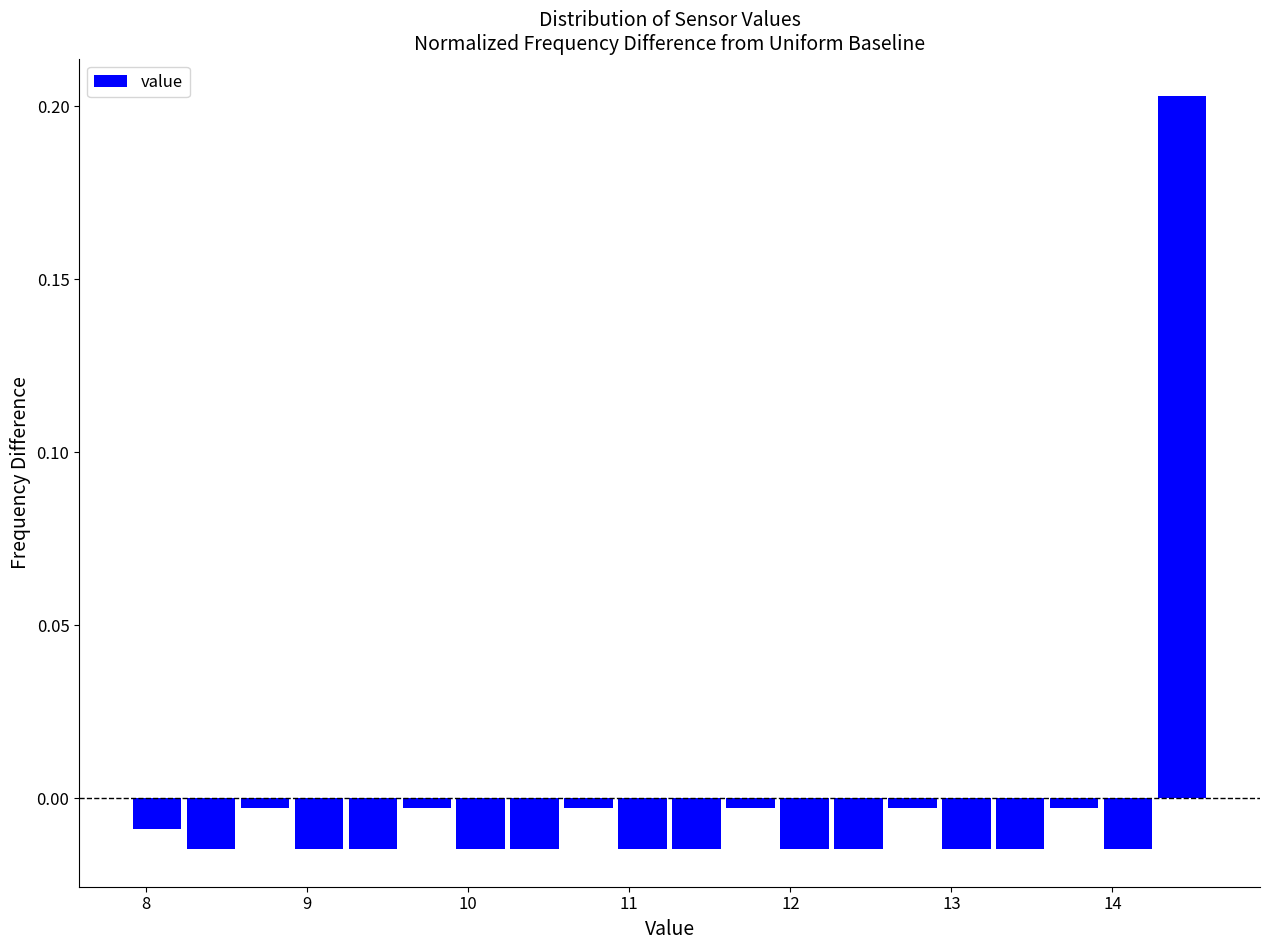

Read against the x-axis, roughly where is the centre of the tallest bar?

14.4